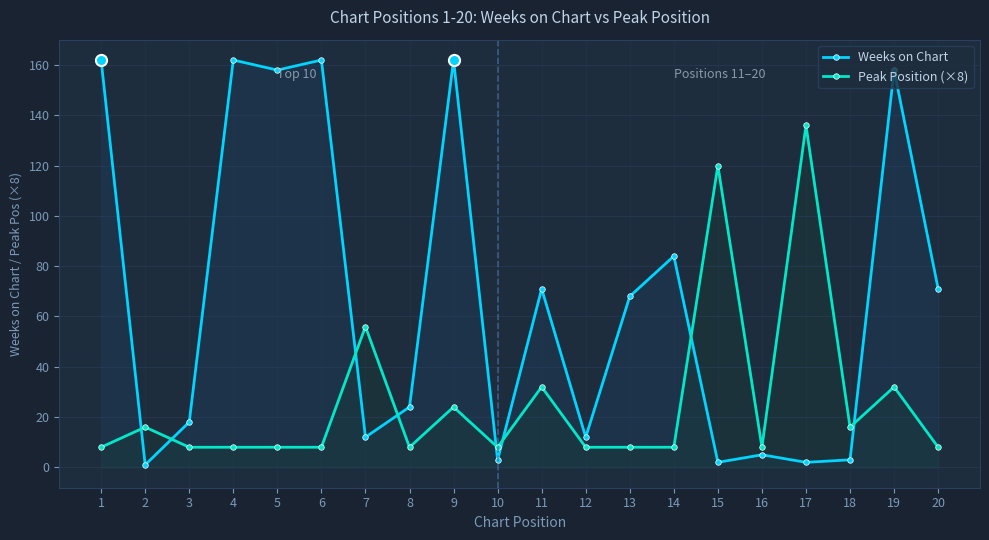

Is it true that Weeks on Chart equals 2 at 17?

True